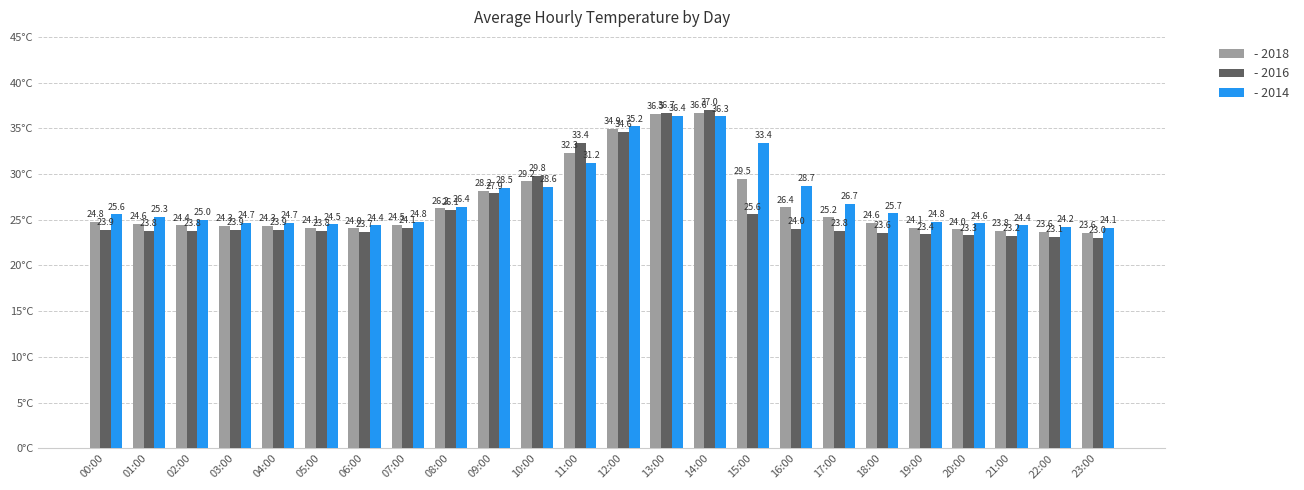

What is the sum of all - 2016 values?

629.4